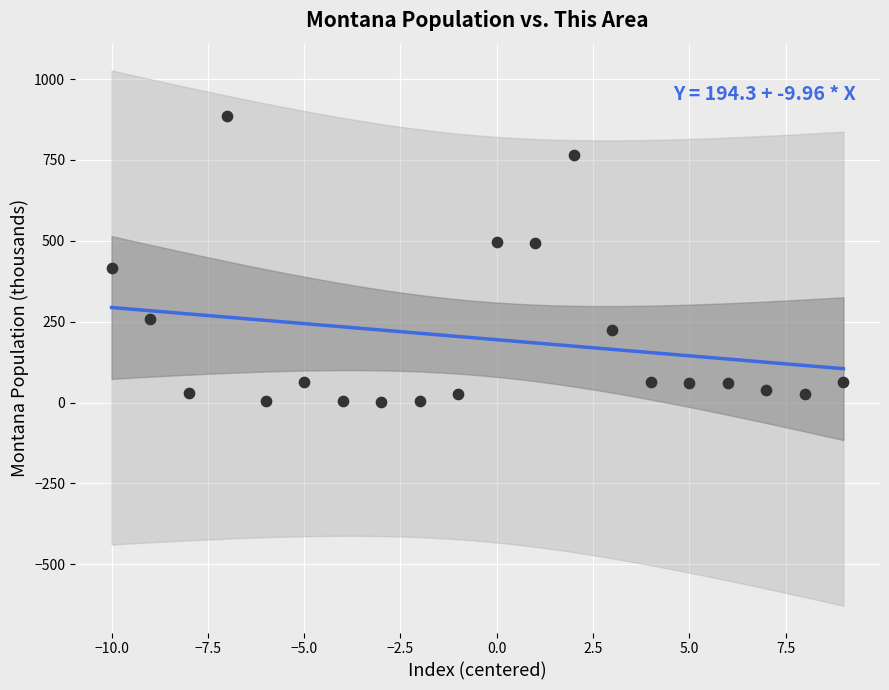

What is the range of X values (max minus min)?

19.0